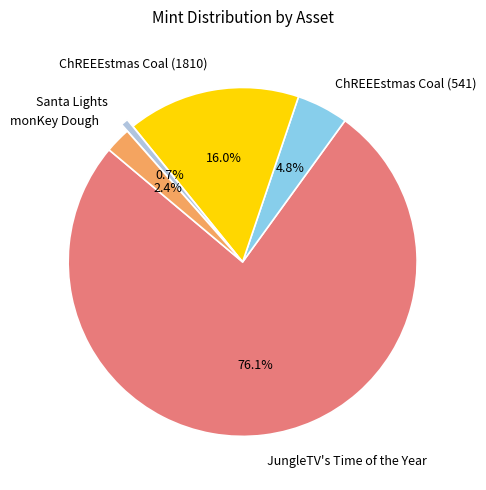

Which category has the smallest portion of the pie?

Santa Lights